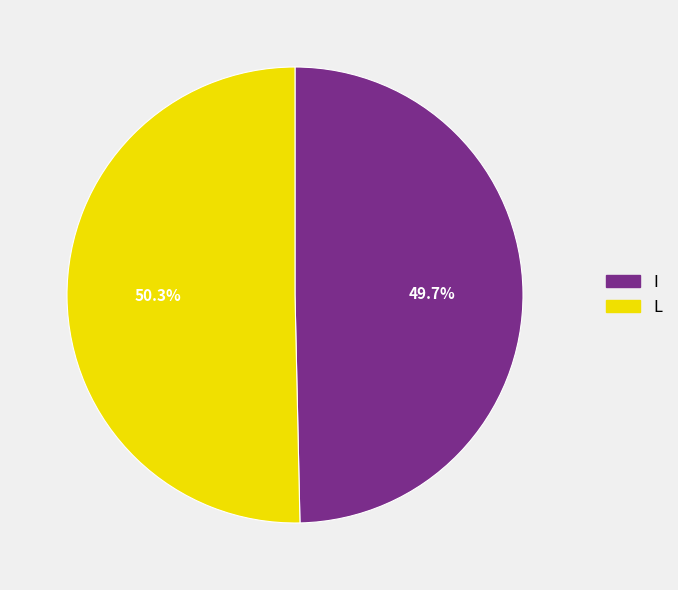

Approximately how many times larger is the value at L compared to I?

1.0